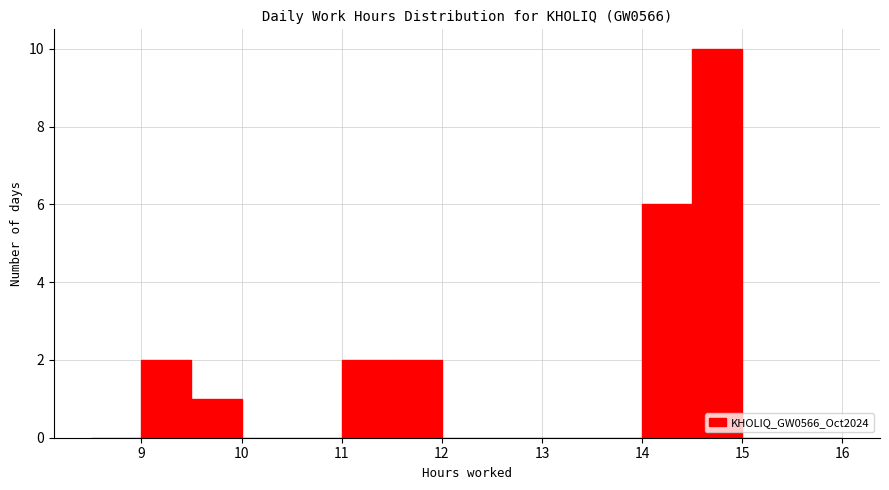

How tall is the bar that spans 11.5 to 12.0 on the x-axis? The values are not printed on the chart, so give them approximately, as read against the axis.

2